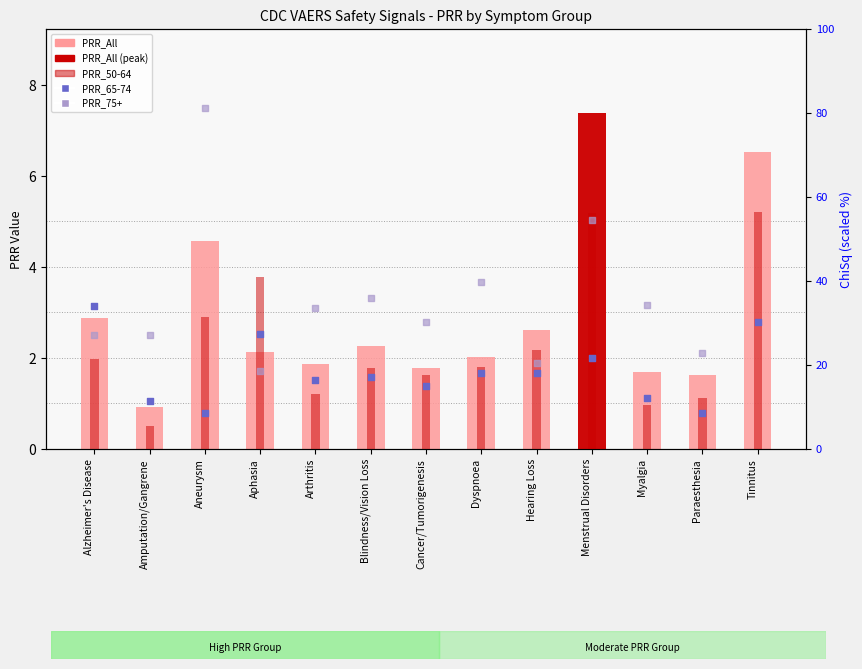

Which series has the widest spread of Y values?

PRR_75+